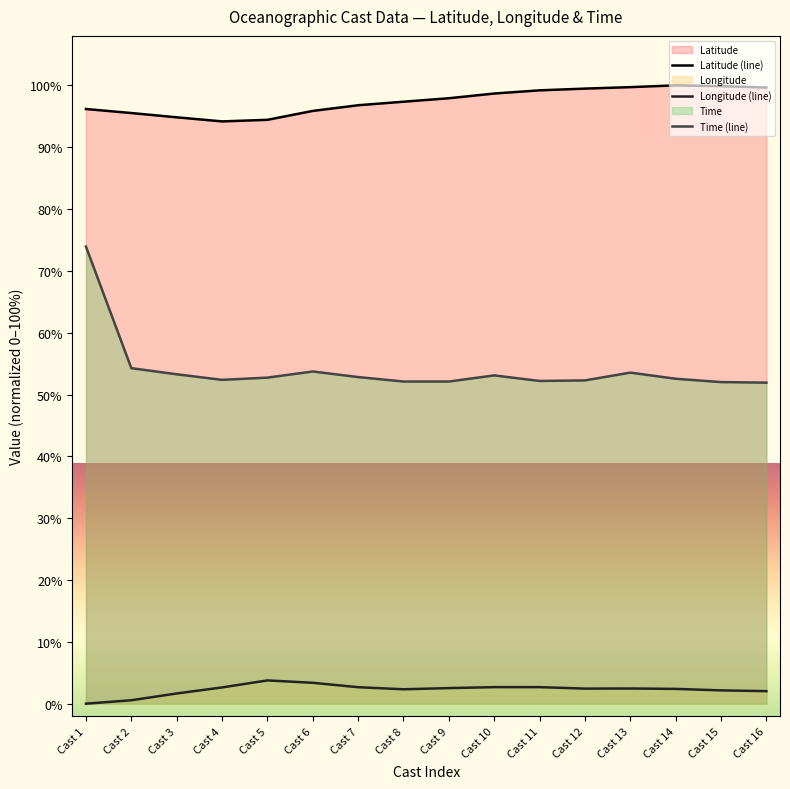

List the series in order of their peak value, highest first.

Latitude (line), Time (line), Longitude (line)